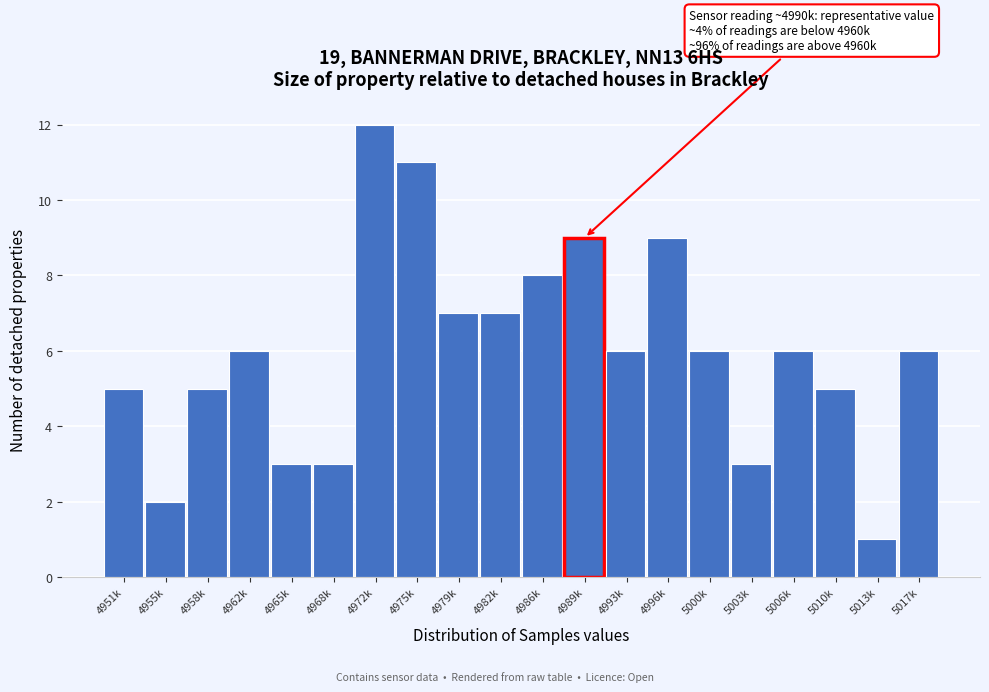

Reading left to right, list all the values displayed in this chart.

4951k=5	4955k=2	4958k=5	4962k=6	4965k=3	4968k=3	4972k=12	4975k=11	4979k=7	4982k=7	4986k=8	4989k=9	4993k=6	4996k=9	5000k=6	5003k=3	5006k=6	5010k=5	5013k=1	5017k=6